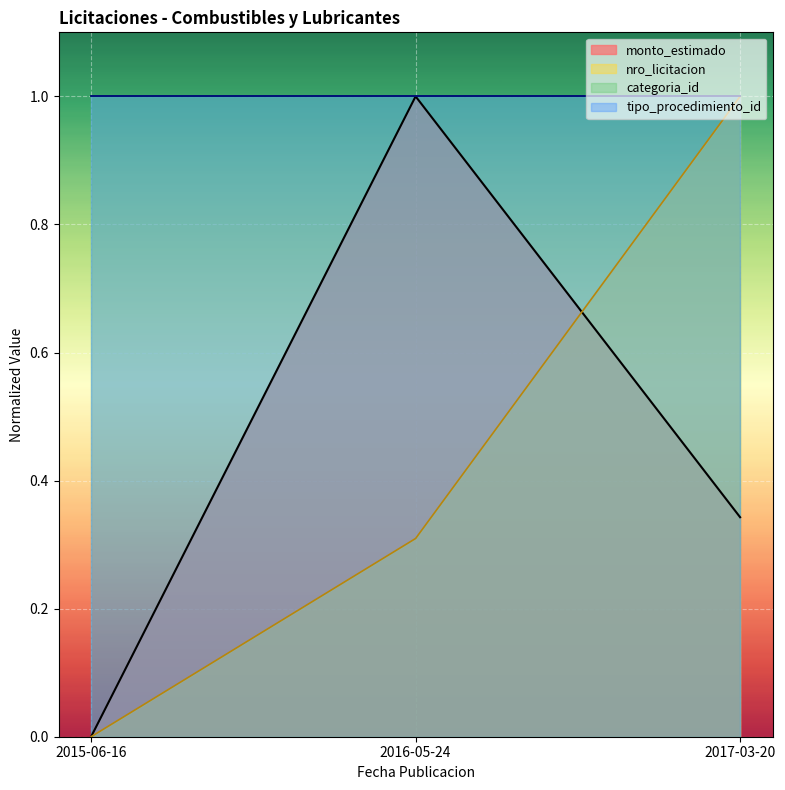

What is the highest value of the nro_licitacion series?

1.0